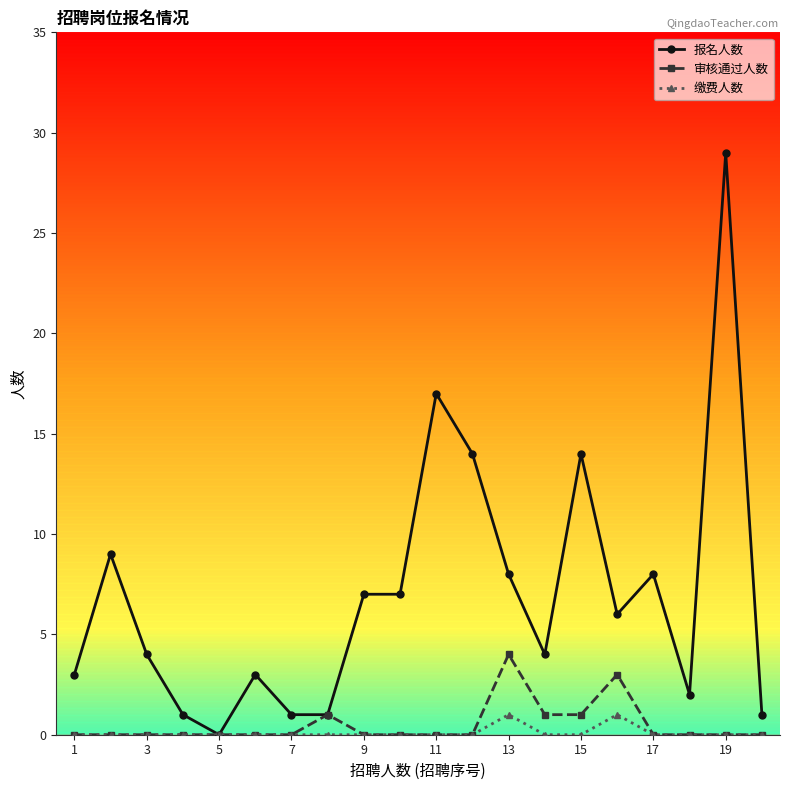

Which series has the widest spread of values?

报名人数